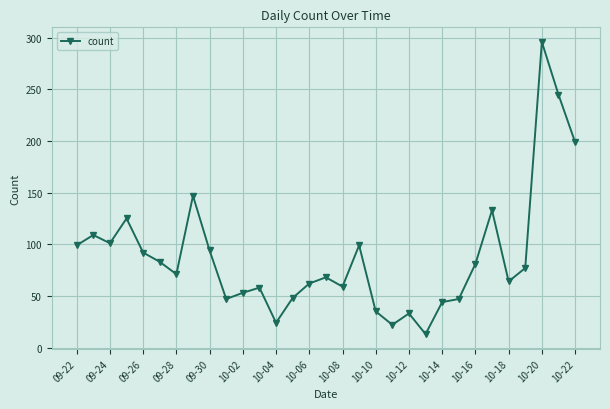

What is the difference between the second highest and minimum values?

232